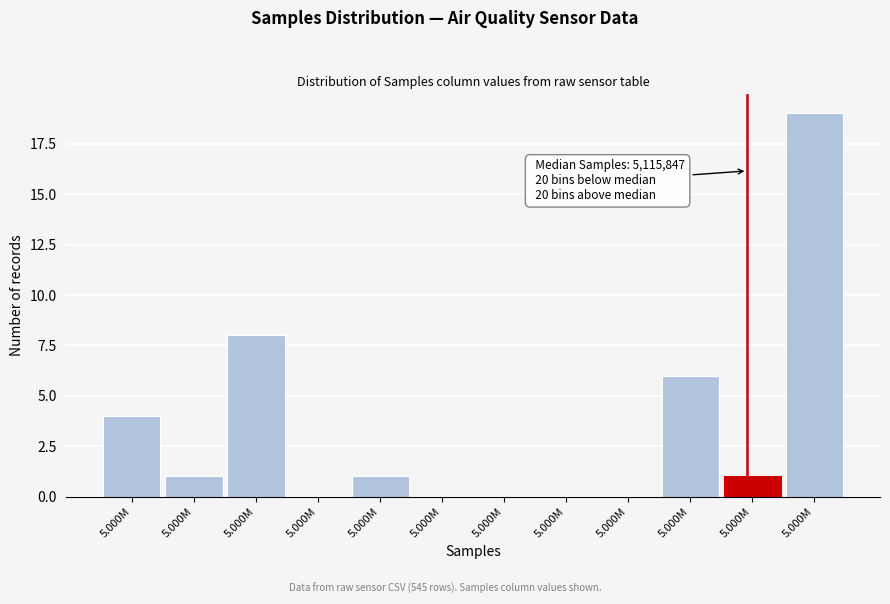

How many categories are shown in the chart?

12